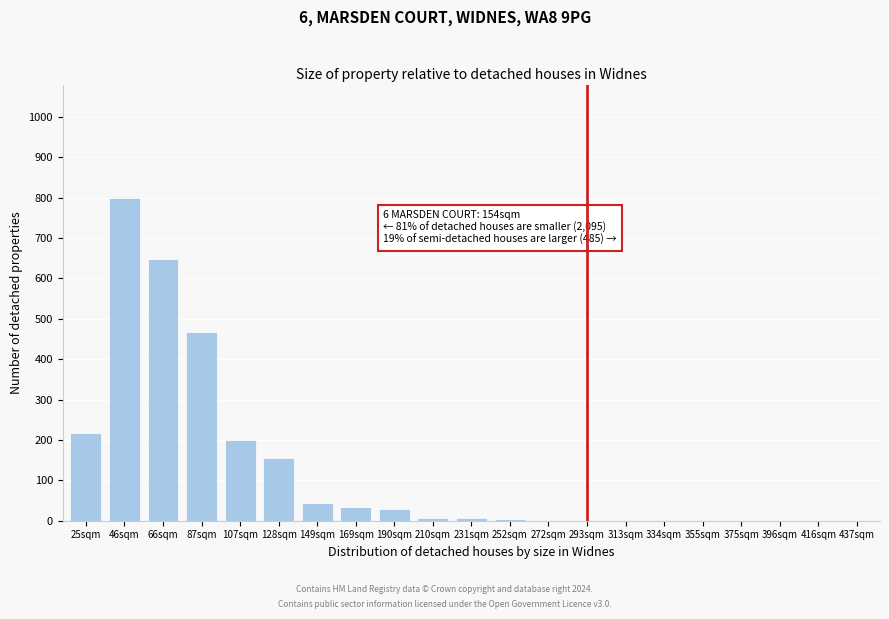

At which label is the value closest to 400?

87sqm